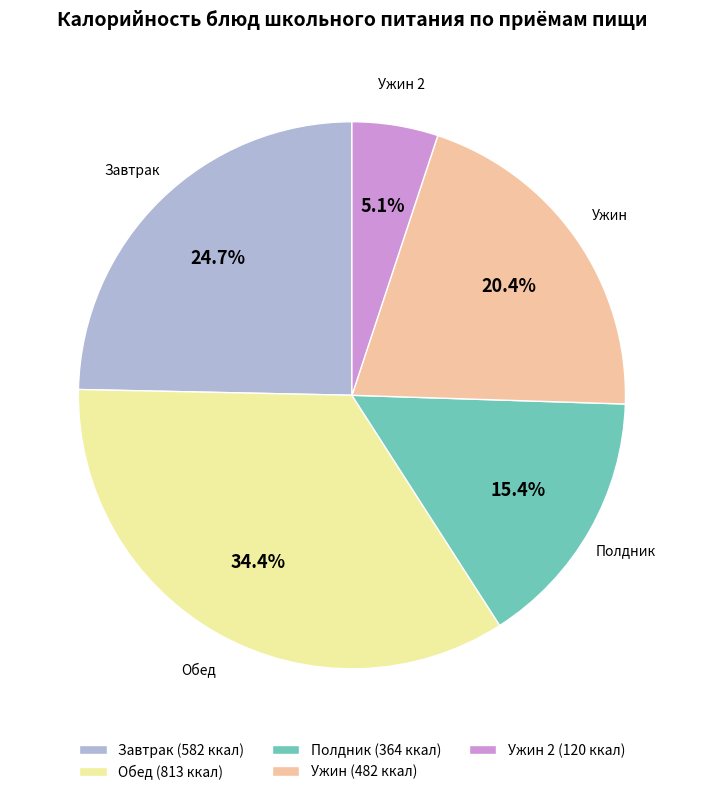

Rank the categories by value from highest to lowest.

Обед (813 ккал), Завтрак (582 ккал), Ужин (482 ккал), Полдник (364 ккал), Ужин 2 (120 ккал)